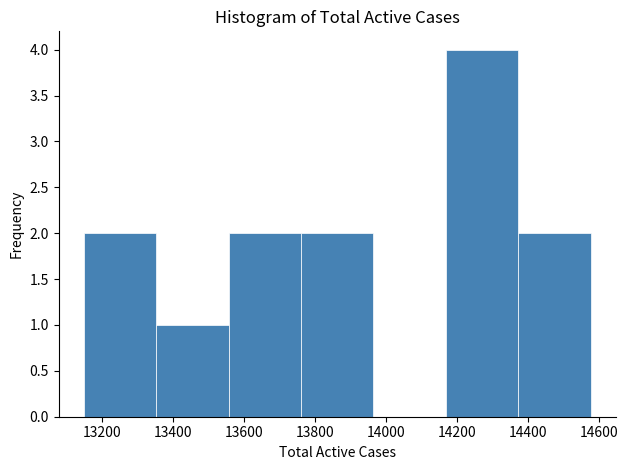

Which range on the x-axis has the tallest bar?

14160 to 14380